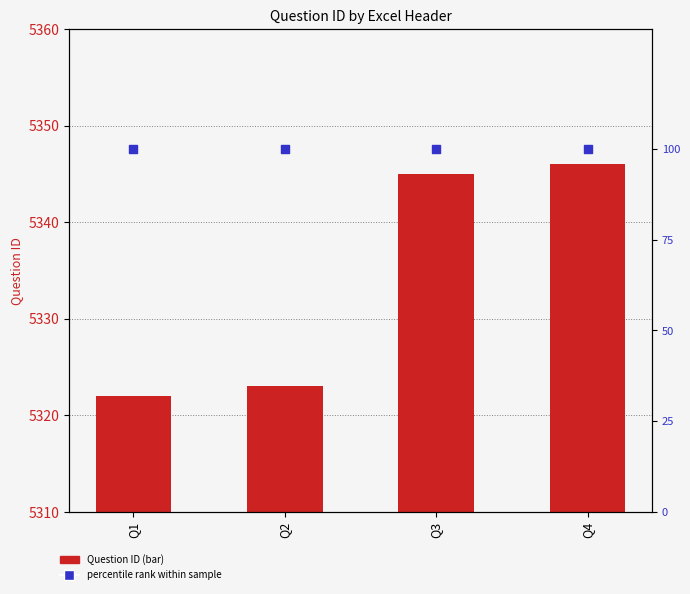

What are all the series names shown in the legend?

Question ID, percentile rank within sample